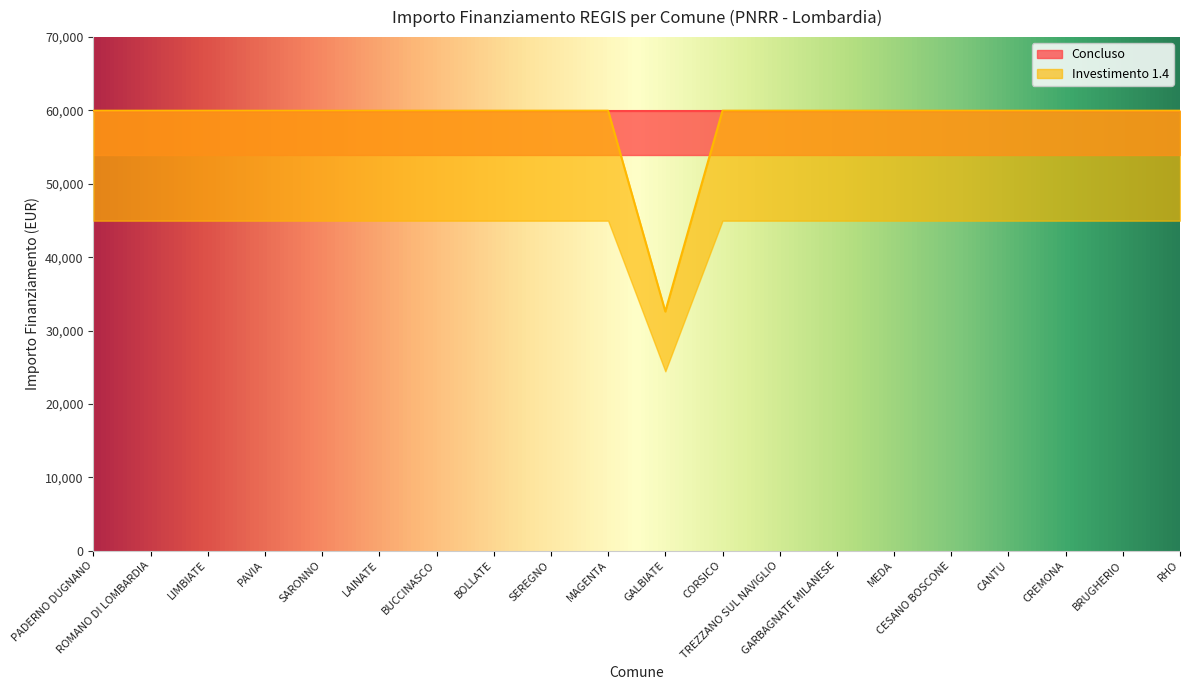

How many points are lower than both their immediate neighbors (excluding endpoints)?

1